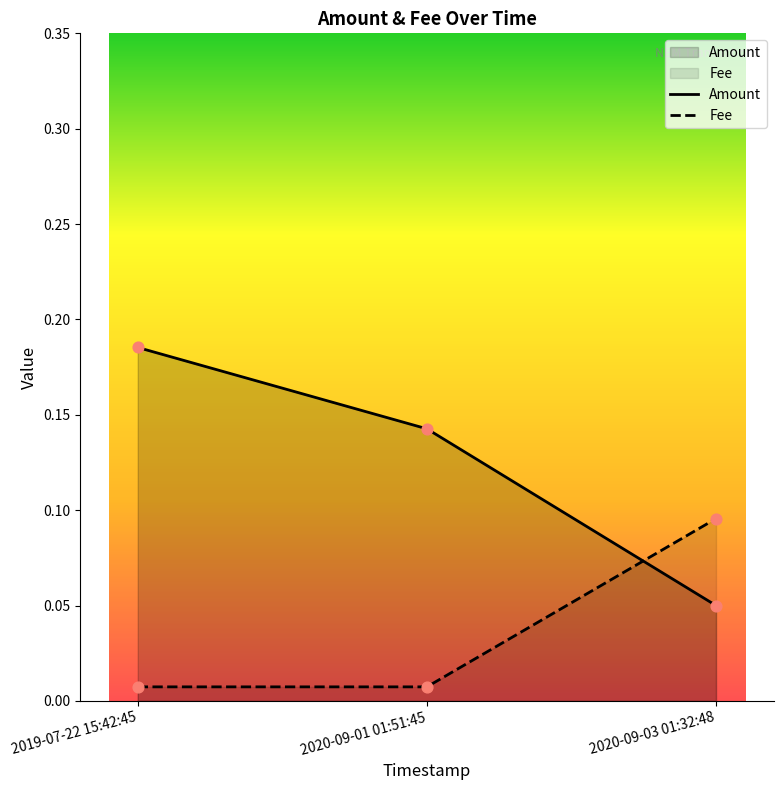

At how many categories does at least one series exceed 0?

3